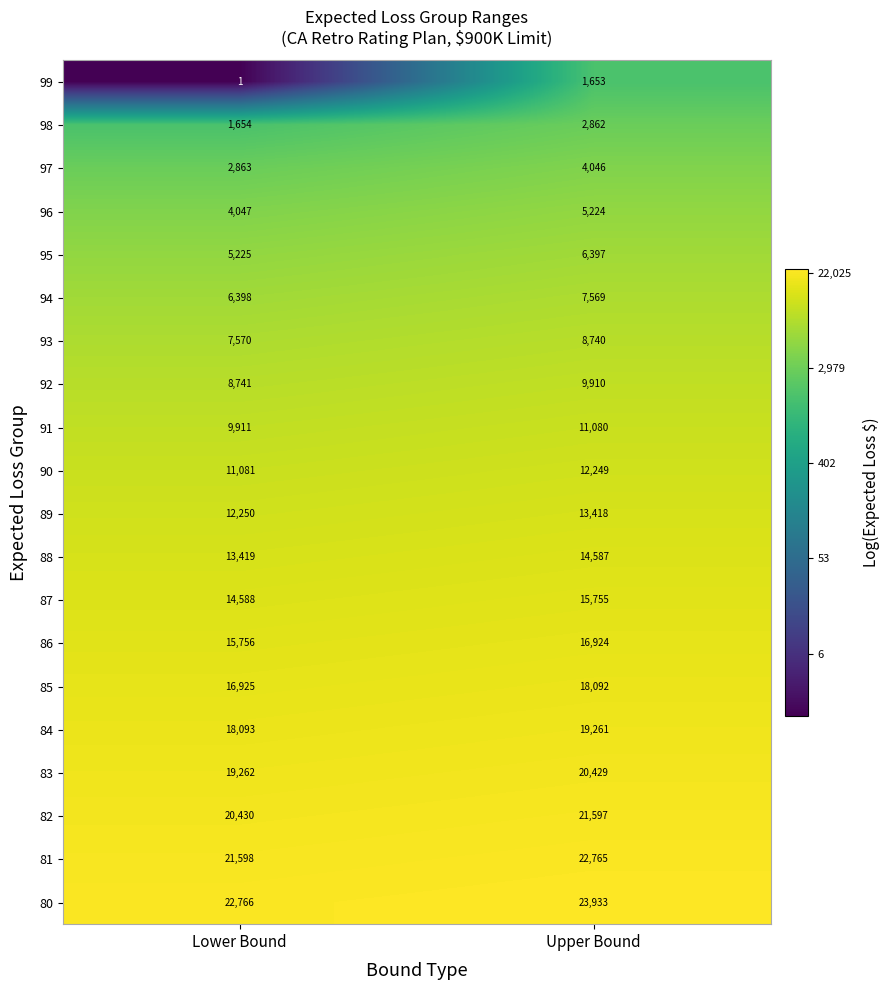

The value of 91 at Upper Bound is 6934. True or false?

False